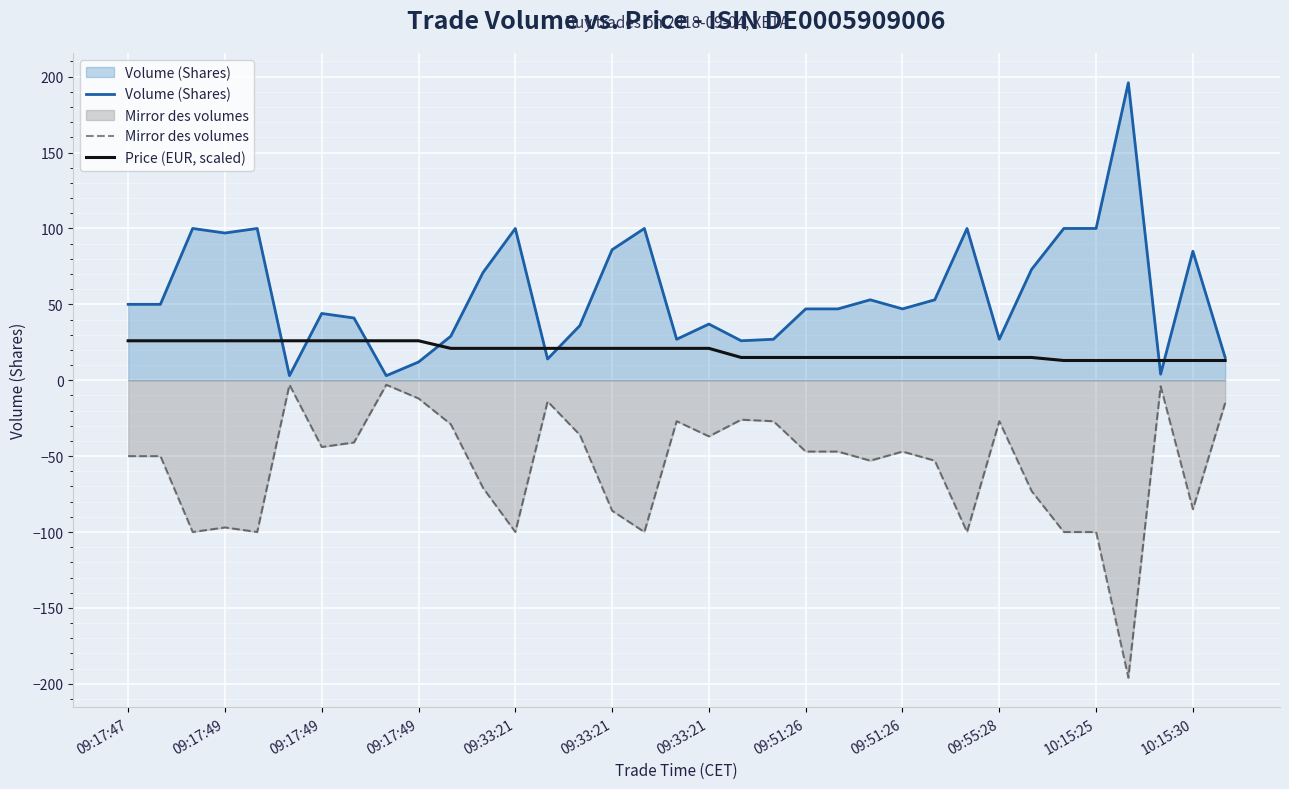

What is the difference between the maximum and minimum values in the Mirror des volumes series?

193.0